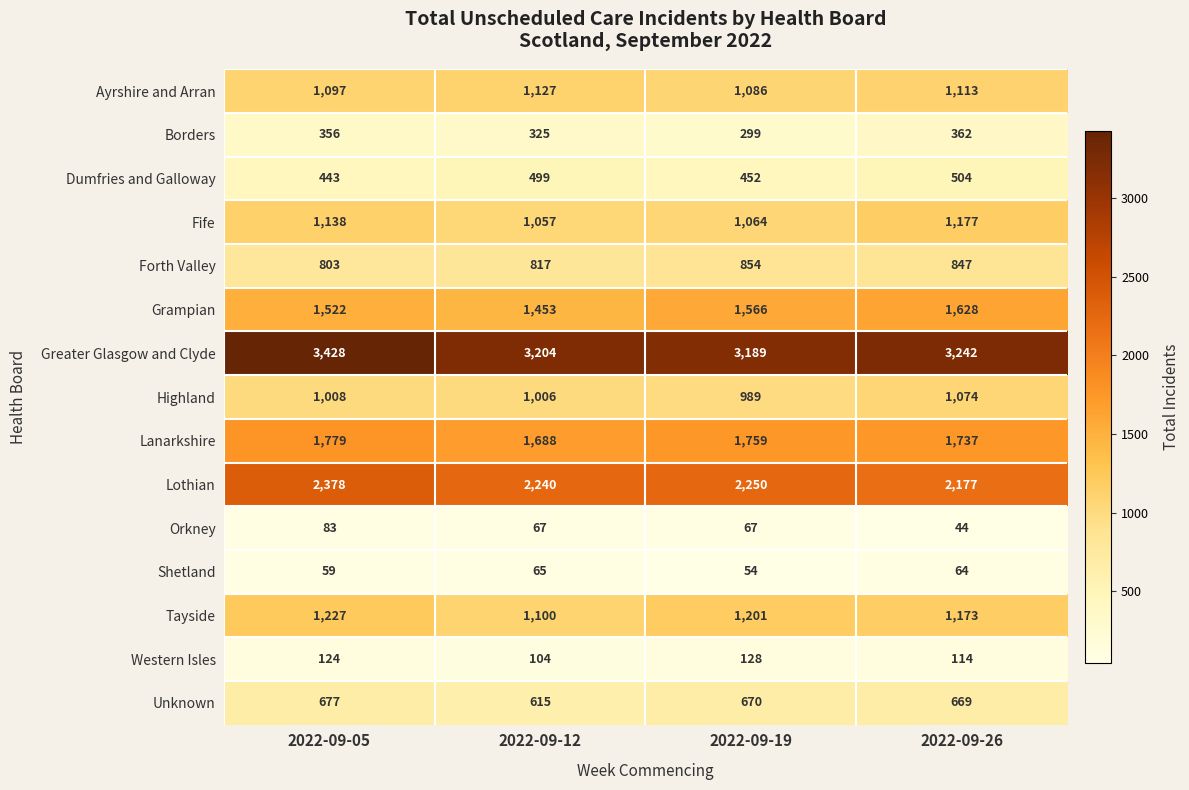

The Shetland series shows 29 at 2022-09-12. True or false?

False